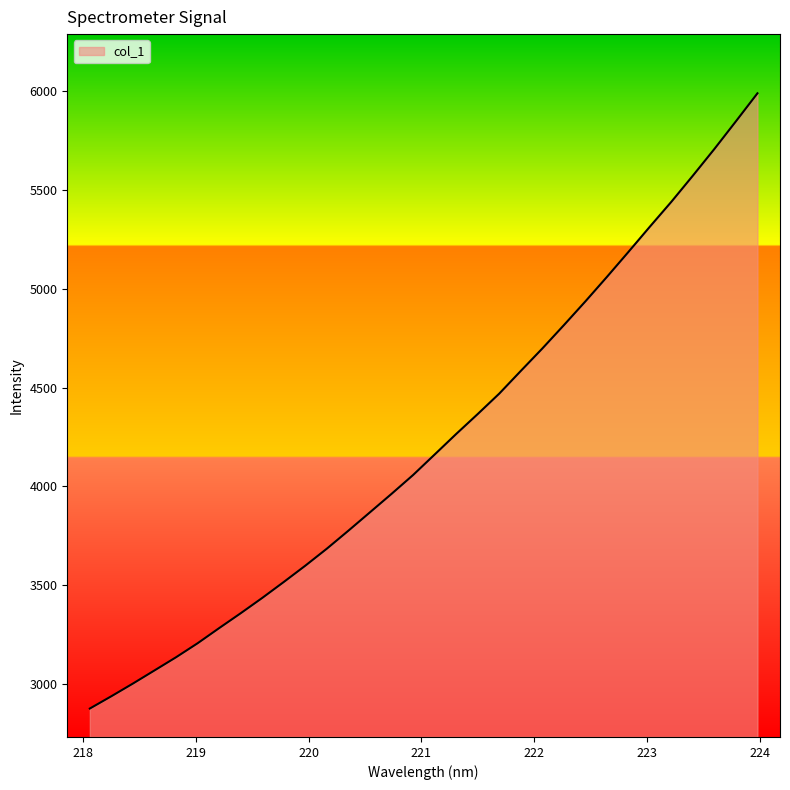

What is the sum of all values?

135185.2